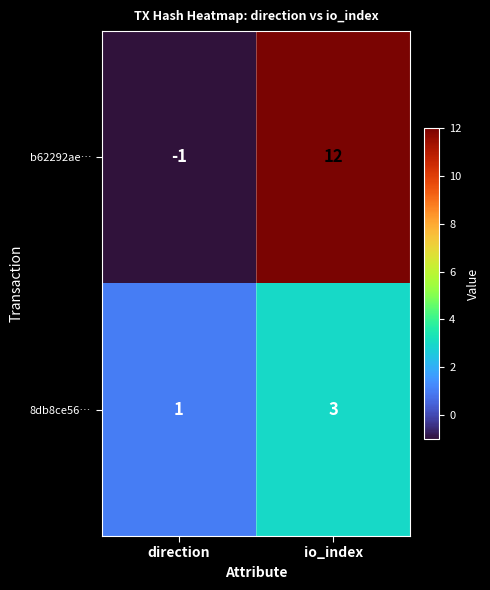

The value of b62292ae… at direction is -1. True or false?

True